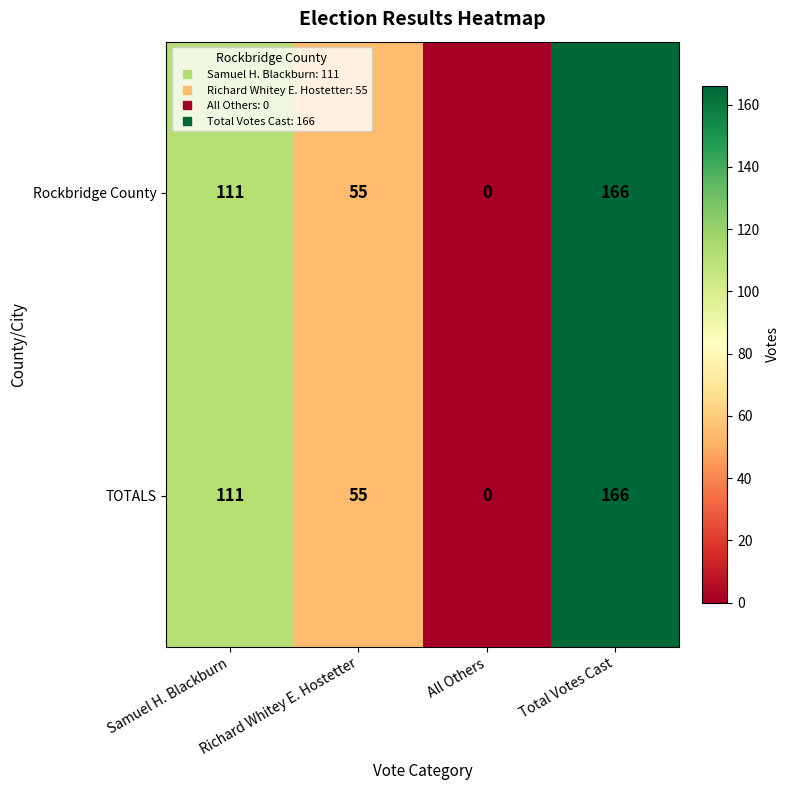

Count the Rockbridge County values in the range 55 to 166.

3